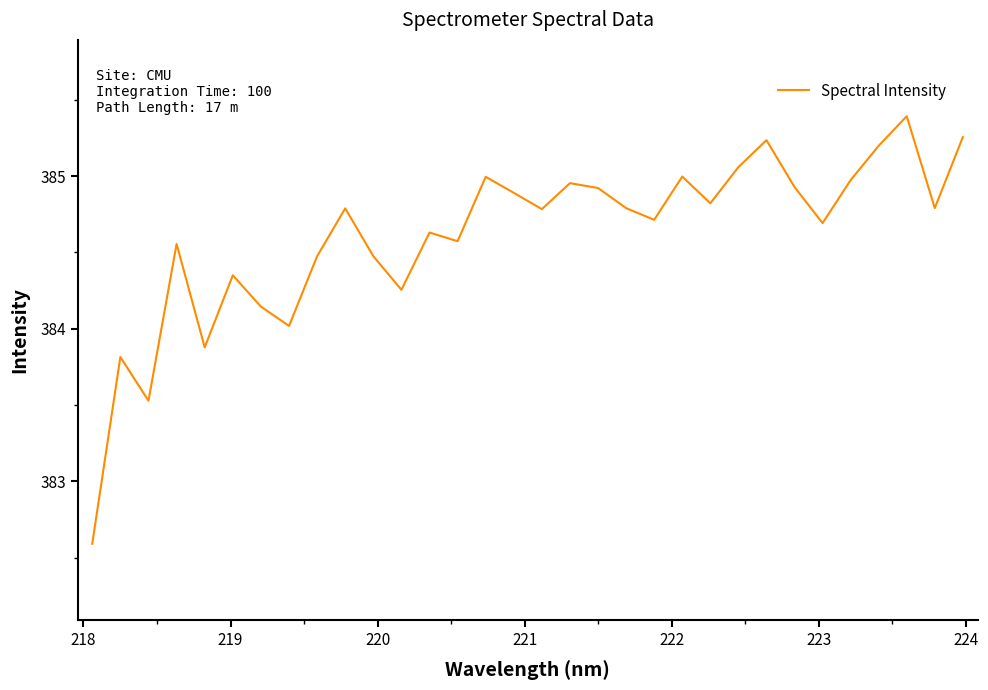

What is the sum of all values?

12307.5